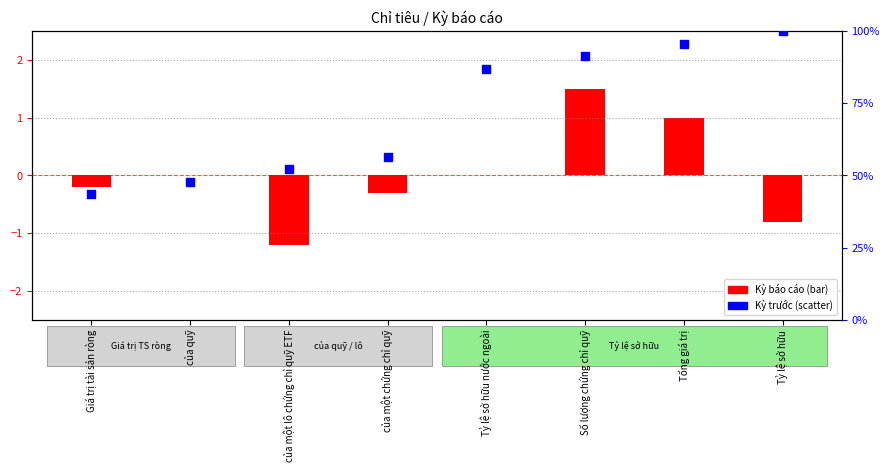

What are all the series names shown in the legend?

Kỳ báo cáo (bar), Kỳ trước (scatter)